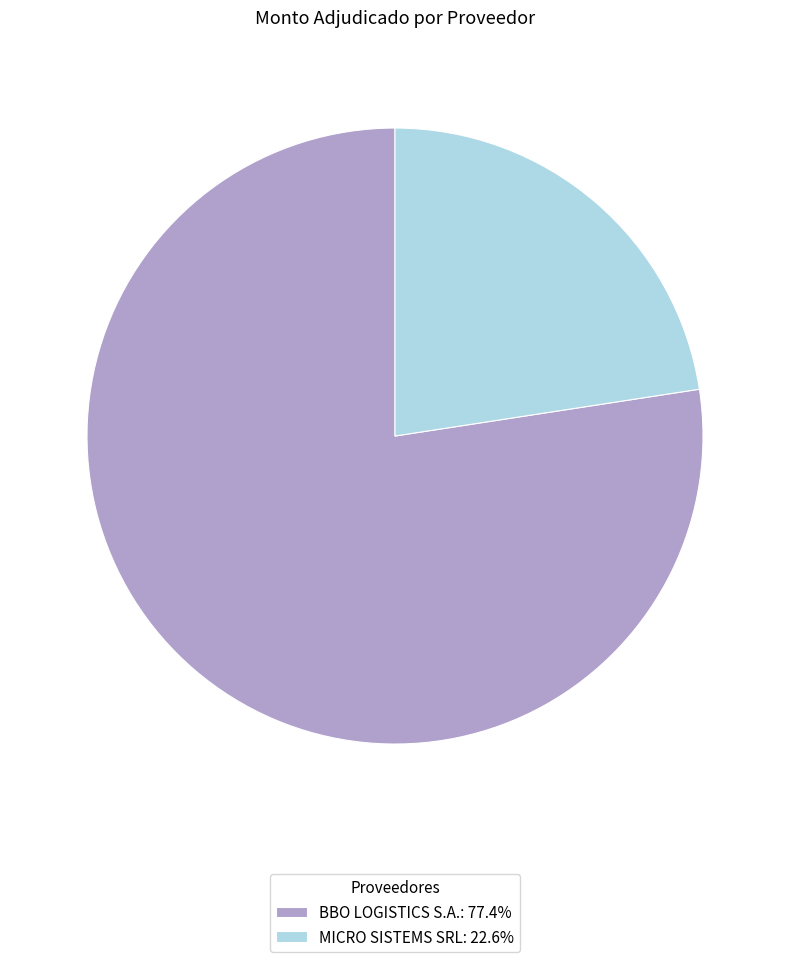

Combined, do MICRO SISTEMS SRL and BBO LOGISTICS S.A. account for over 50%?

Yes